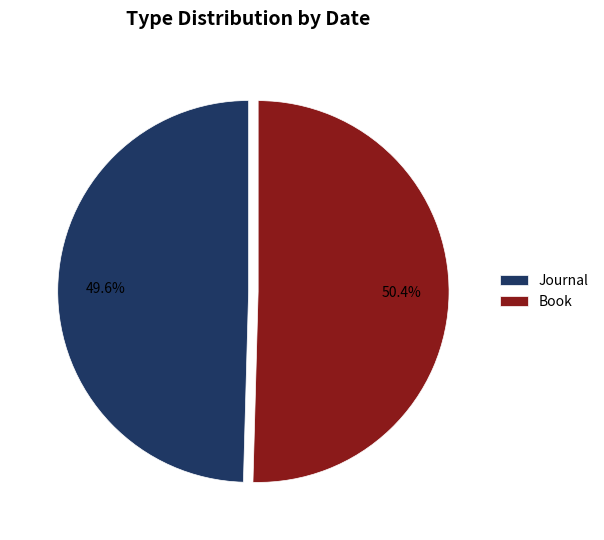

How many slices are in this pie chart?

2